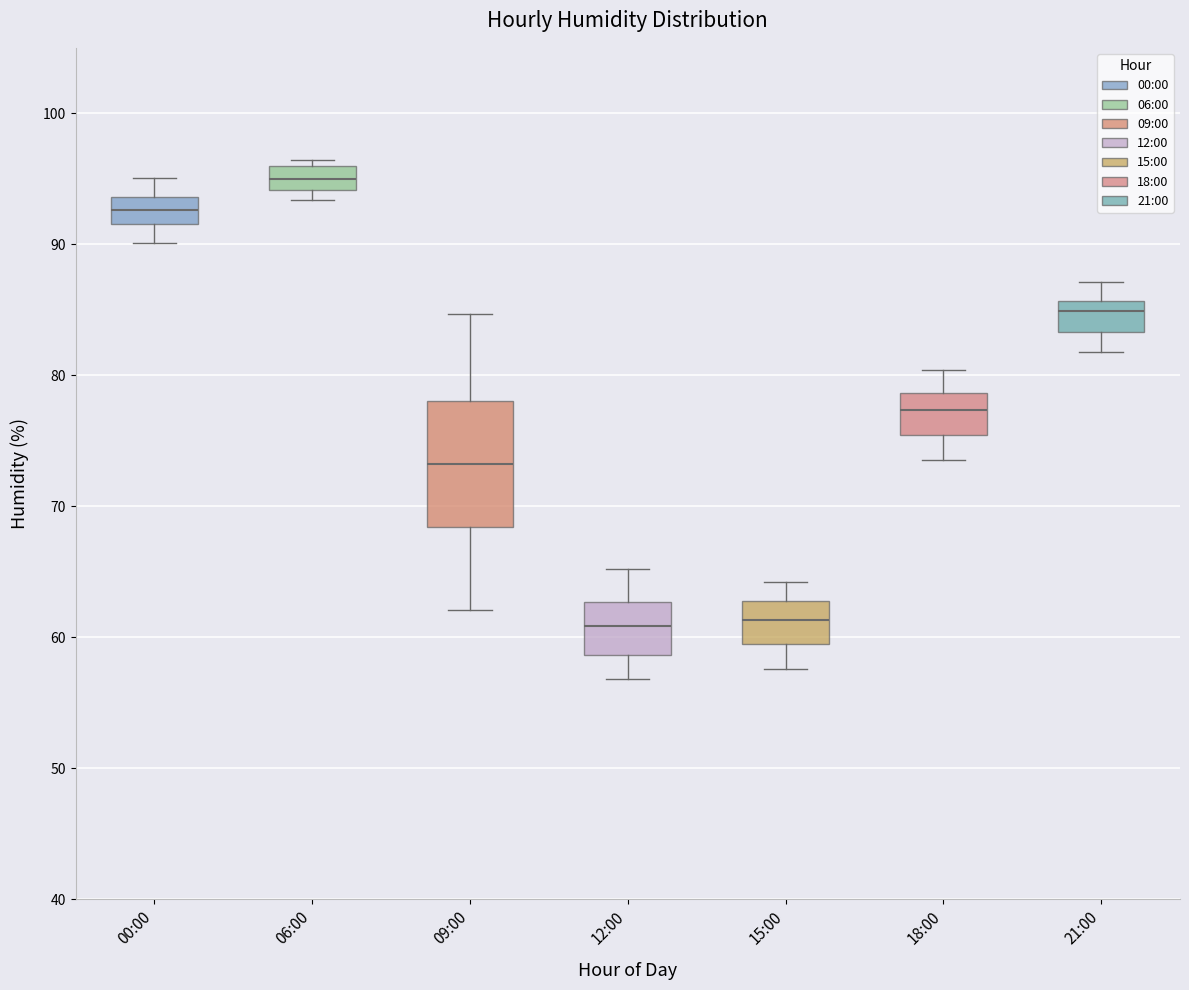

Comparing the boxes themselves (not the whiskers), which one is the tallest?

09:00